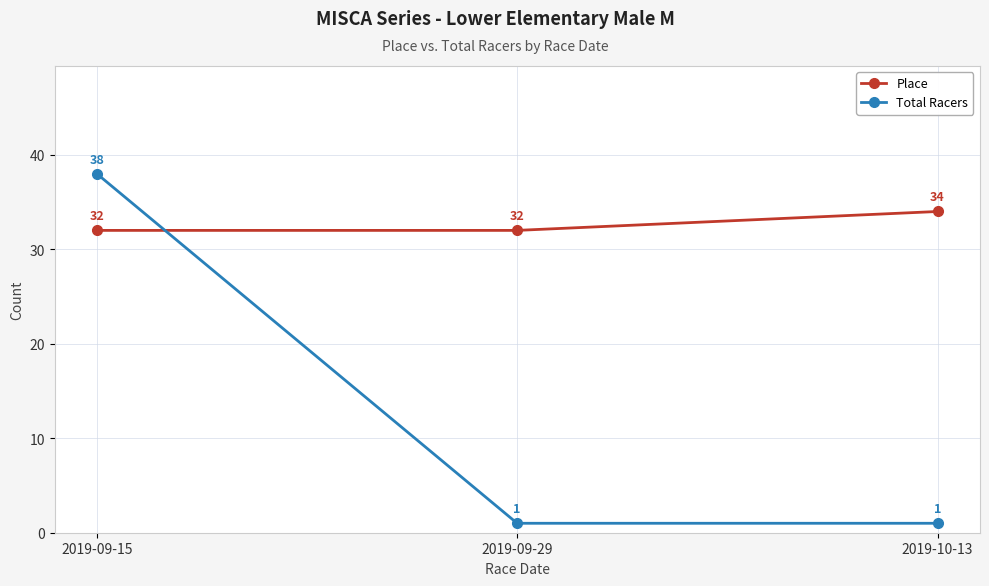

At how many categories does at least one series exceed 18?

3